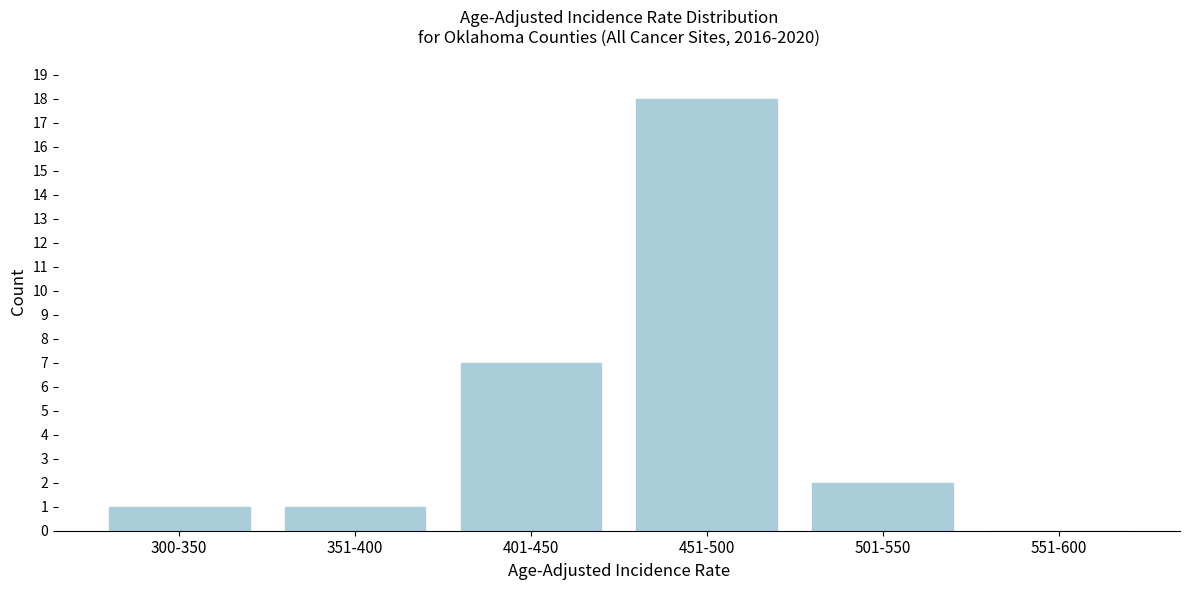

Reading right to left, extract all data points from this chart.

551-600=0	501-550=2	451-500=18	401-450=7	351-400=1	300-350=1